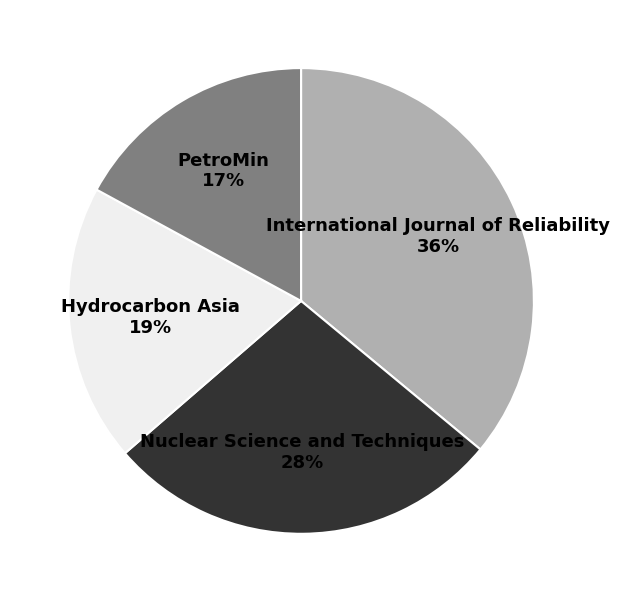

Does Hydrocarbon Asia account for over 50% of the chart?

No